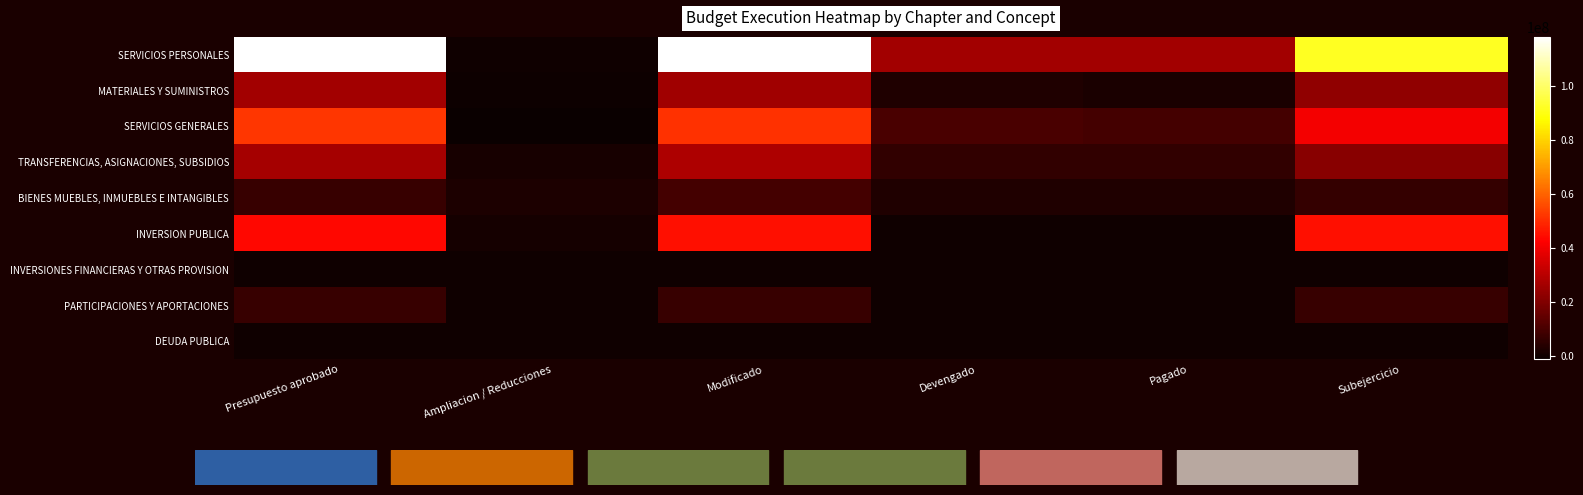

Which series has the largest total across all categories?

SERVICIOS PERSONALES